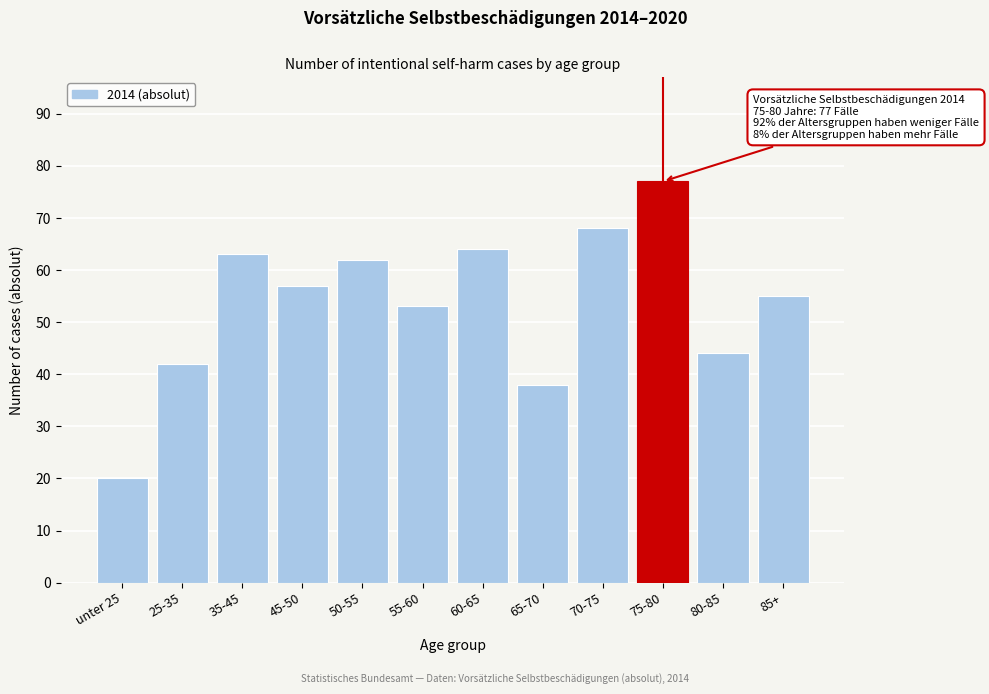

Reading left to right, extract all data points from this chart.

unter 25=20	25-35=42	35-45=63	45-50=57	50-55=62	55-60=53	60-65=64	65-70=38	70-75=68	75-80=77	80-85=44	85+=55